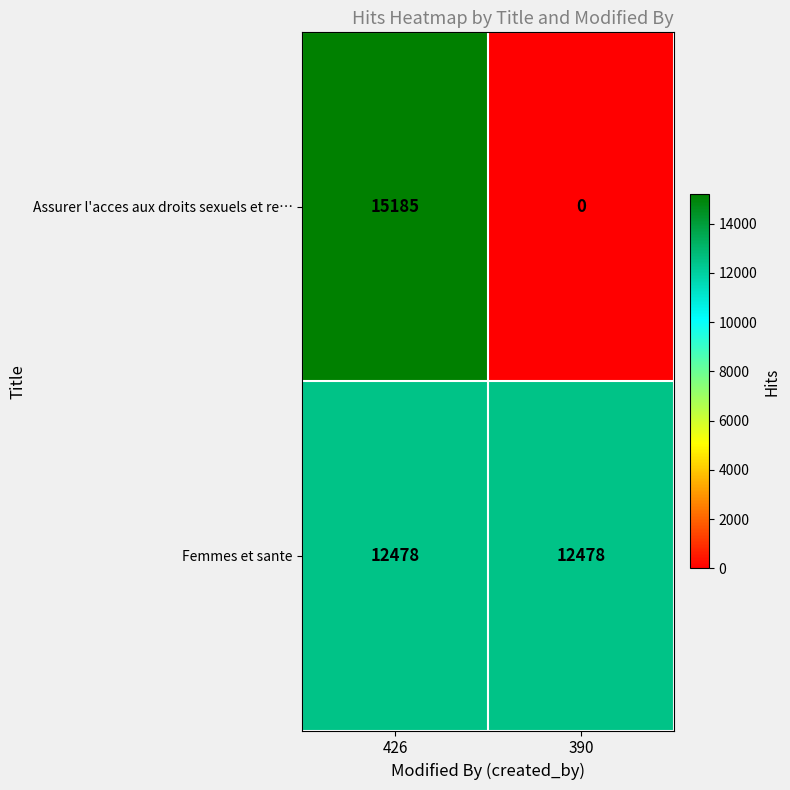

Reading right to left, extract all data points from this chart.

Assurer l'acces aux droits sexuels et re…: 0	15185
Femmes et sante: 12478	12478